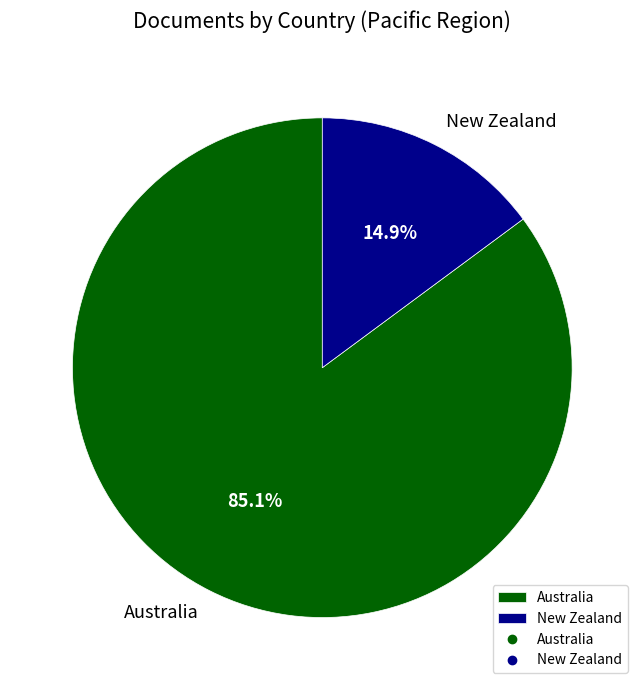

Which has a higher value, New Zealand or Australia?

Australia